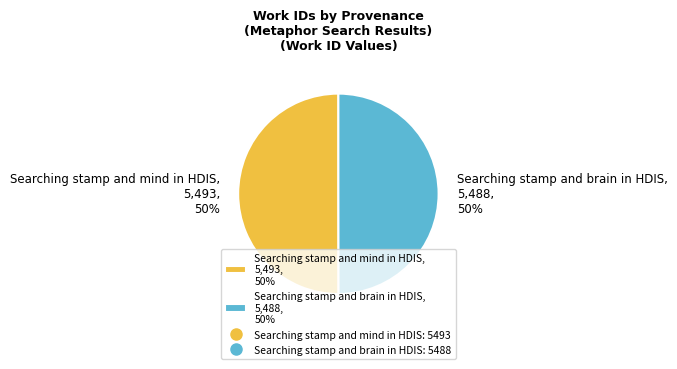

Is the sum of Searching stamp and mind in HDIS and Searching stamp and brain in HDIS greater than half?

Yes